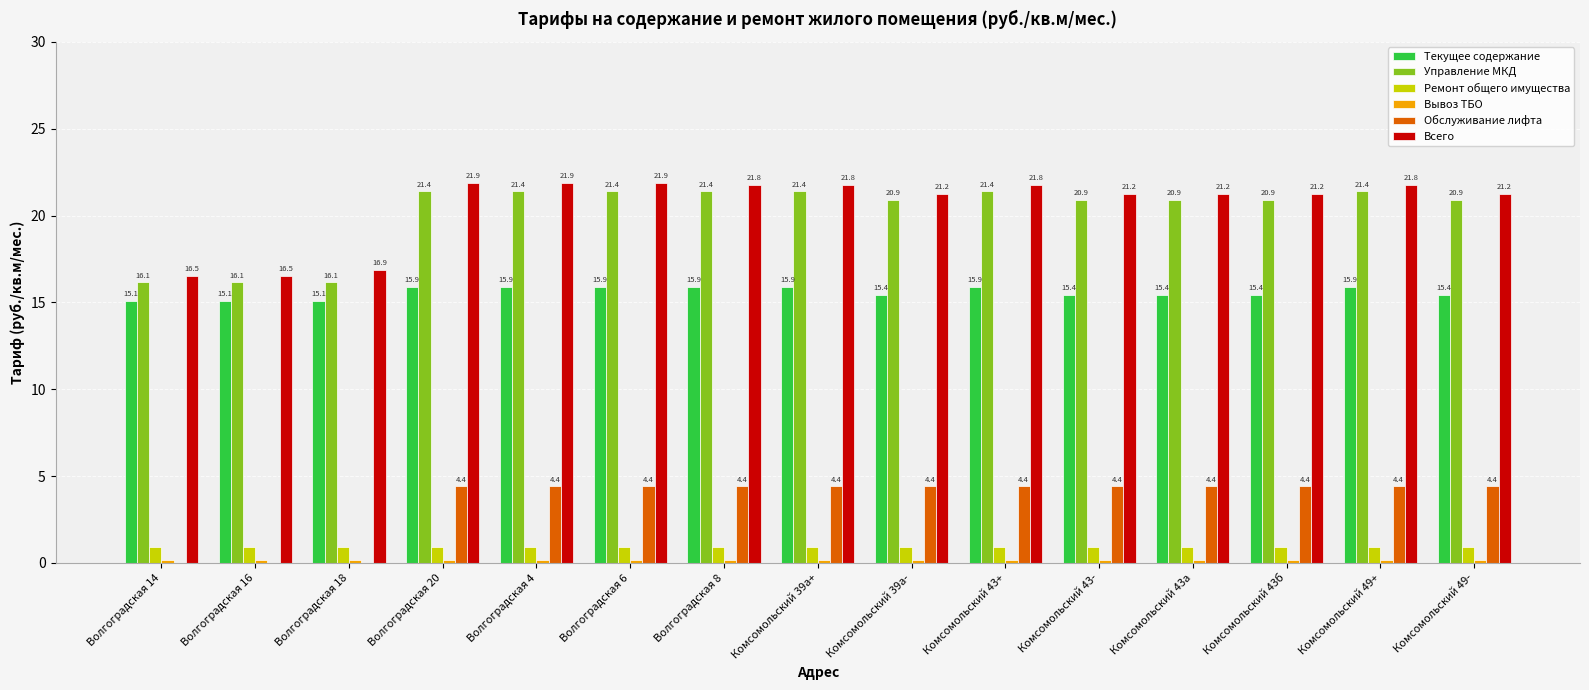

True or false: Управление МКД has a value of 21.4 at Волгоградская 8.

True